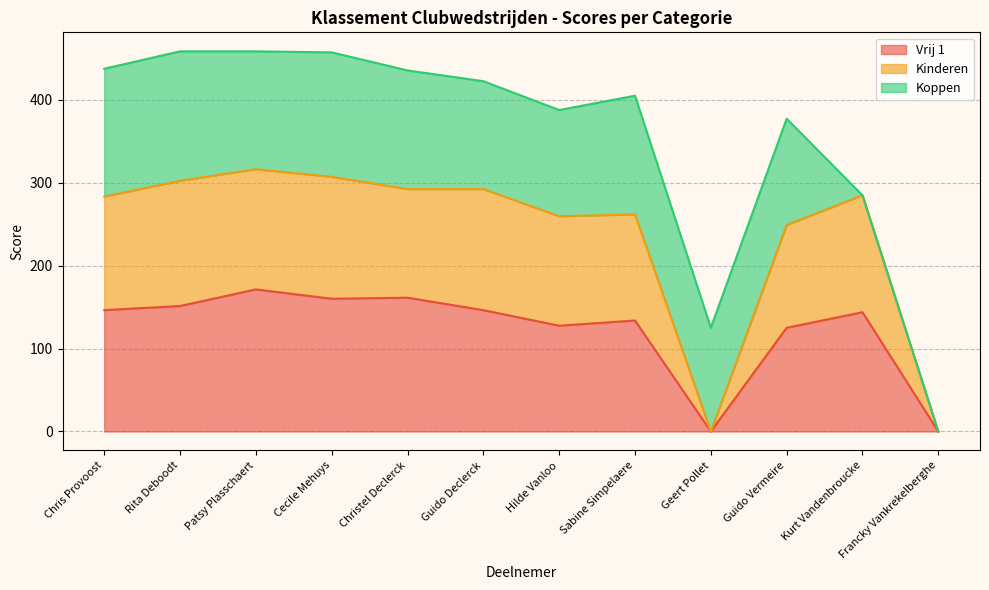

True or false: Vrij 1 has a value of 125.0 at Guido Vermeire.

True